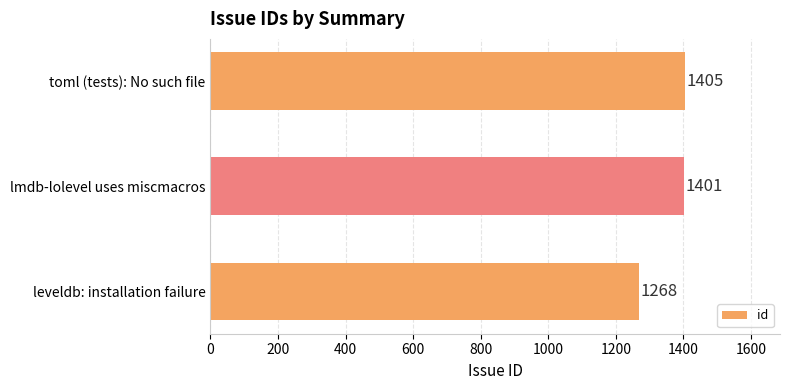

True or false: the data shows 1401 at lmdb-lolevel uses miscmacros.

True